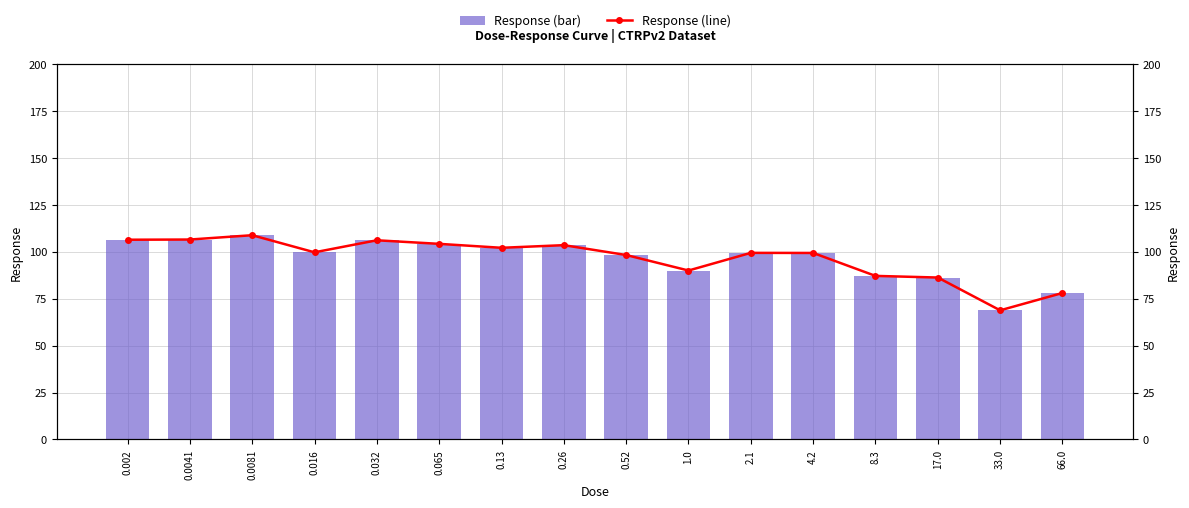

What value does the Response series have at 0.065?

104.2